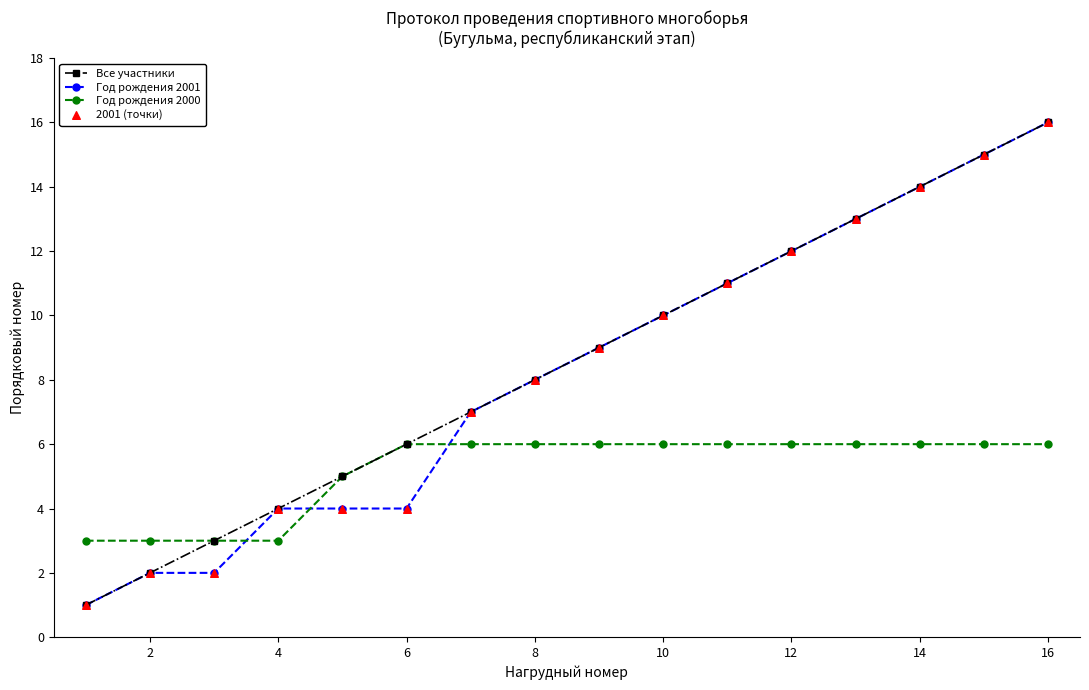

What is the maximum value for Год рождения 2000?

6